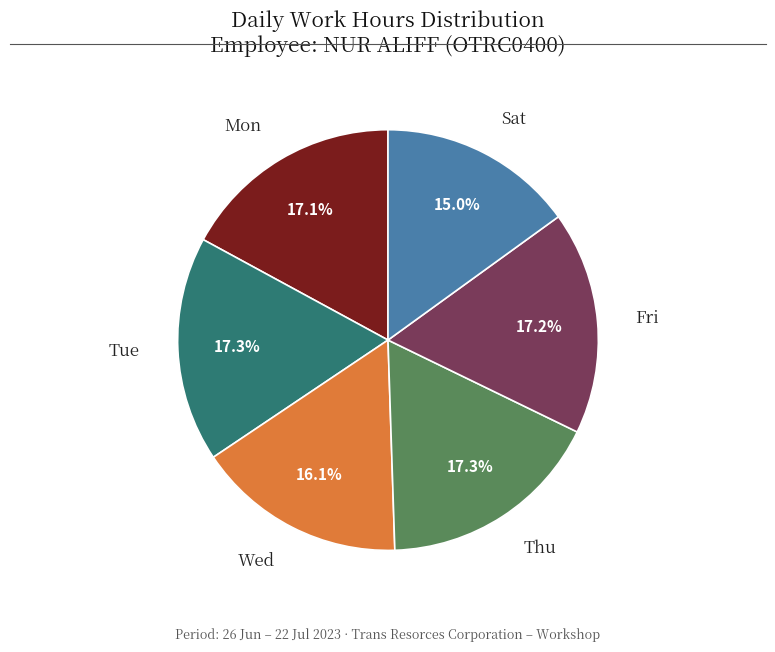

How many slices are in this pie chart?

6